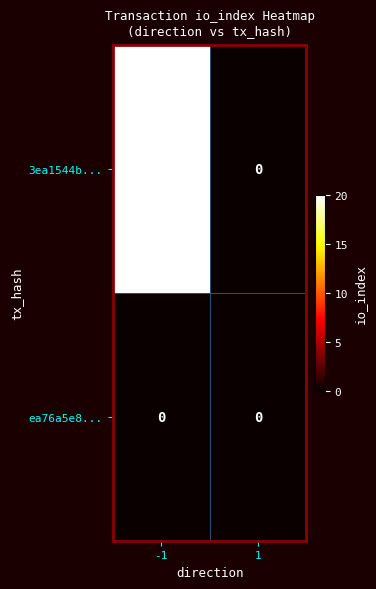

Count the number of data series in this chart.

2